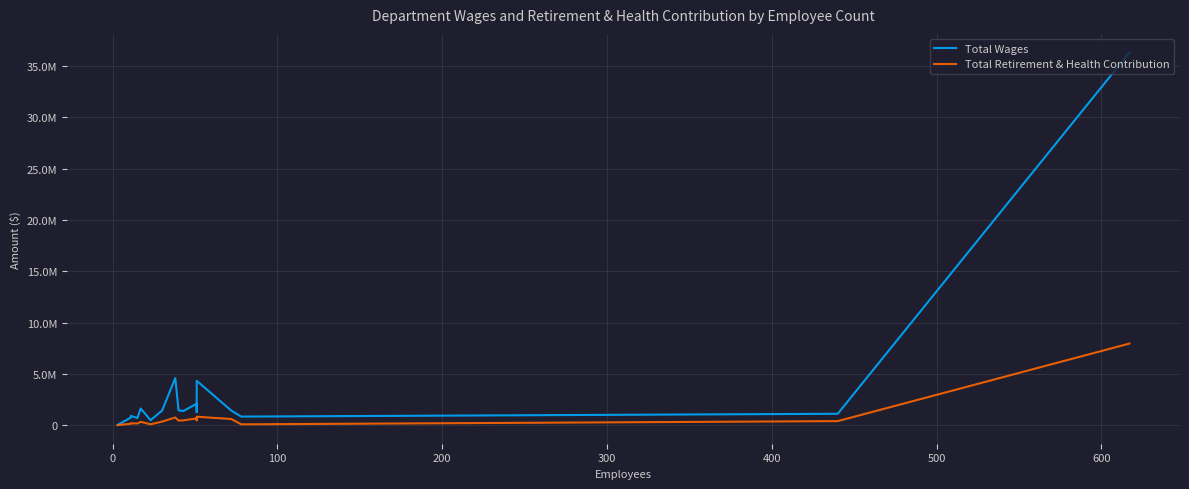

True or false: Total Retirement & Health Contribution and Total Wages cross at least once.

False